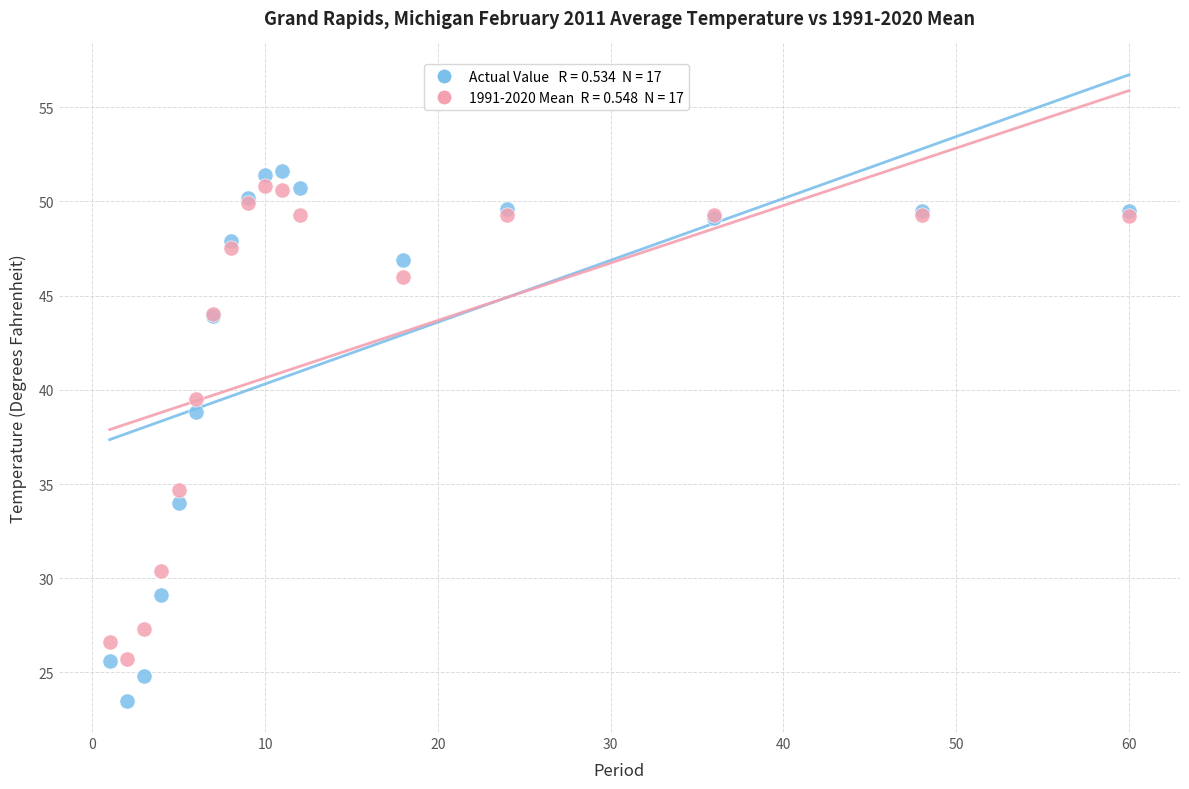

Across all series, what Y value is closest to 37?

38.8